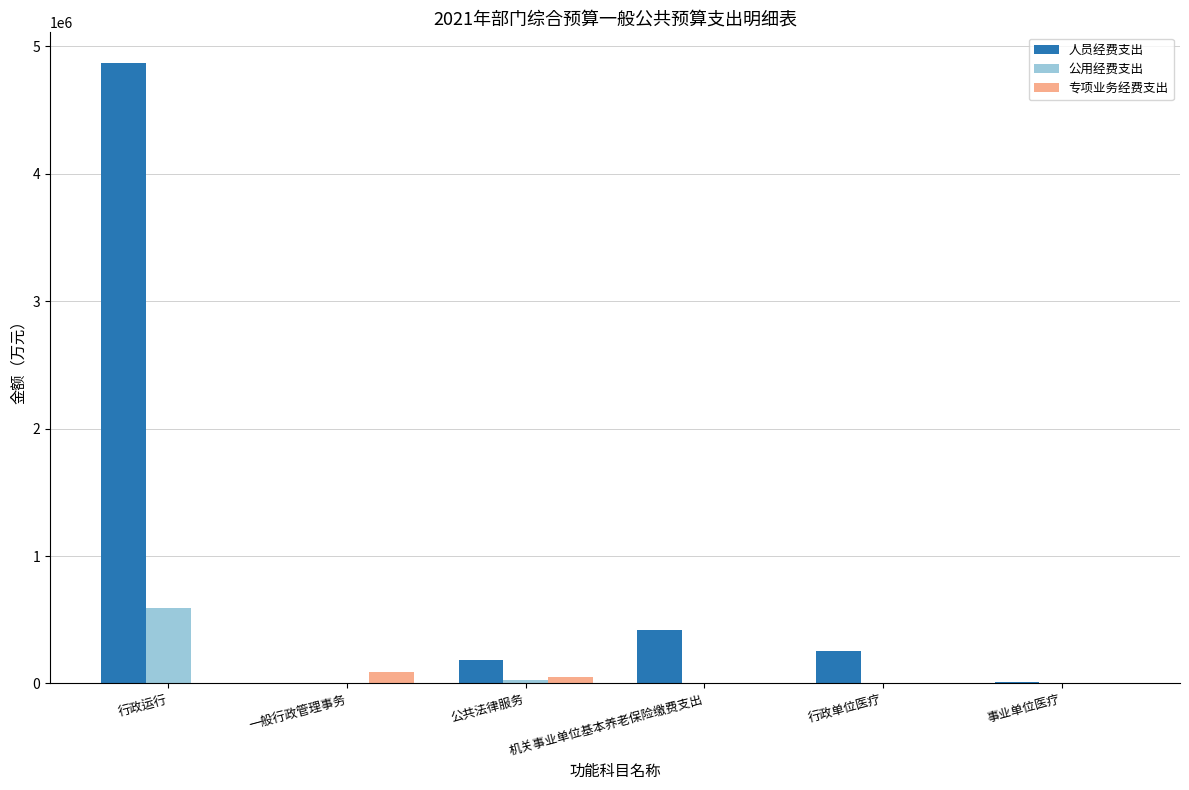

How many series are shown in this chart?

3